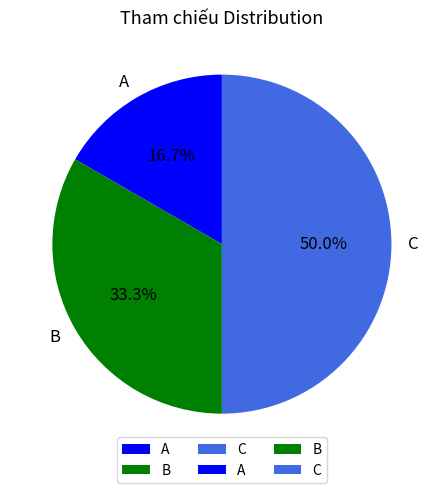

Which has a higher value, C or A?

C